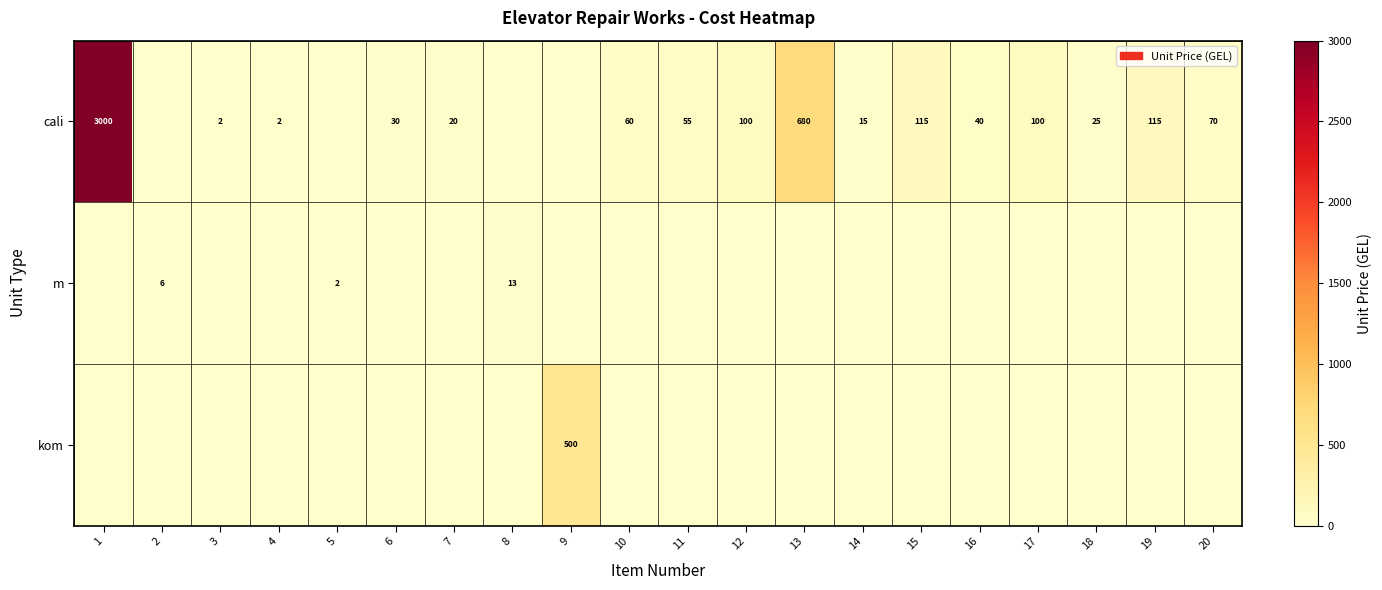

Between 8 and 17, which is larger?

17